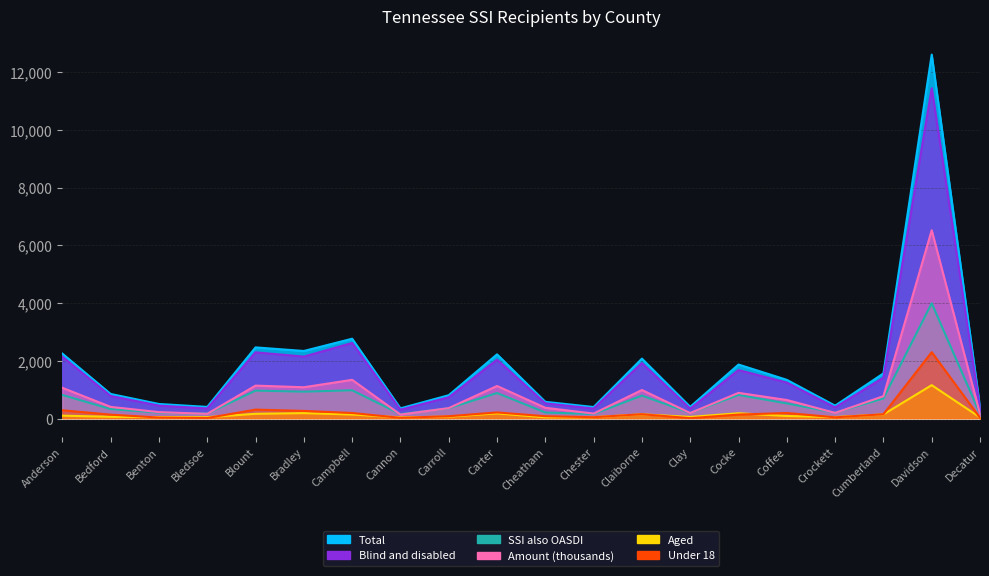

Which series has the widest spread of values?

Total